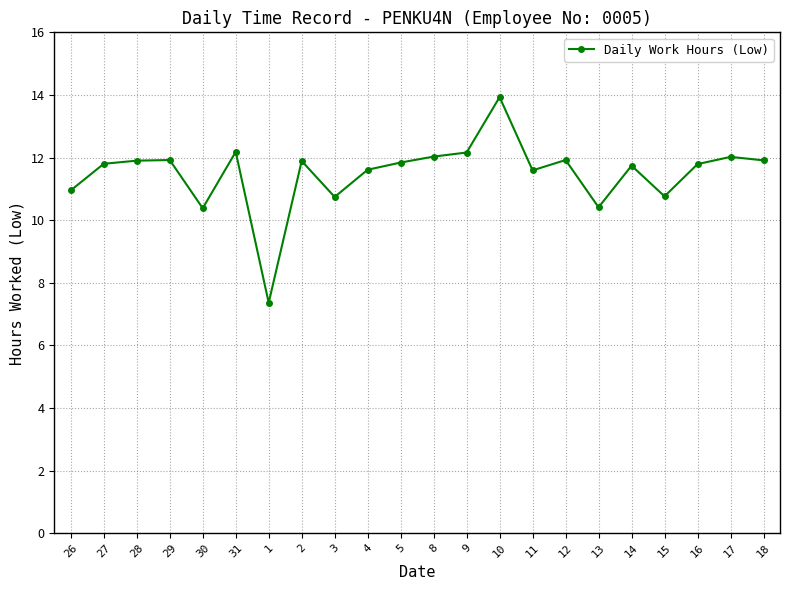

What is the sum of all values?

252.8